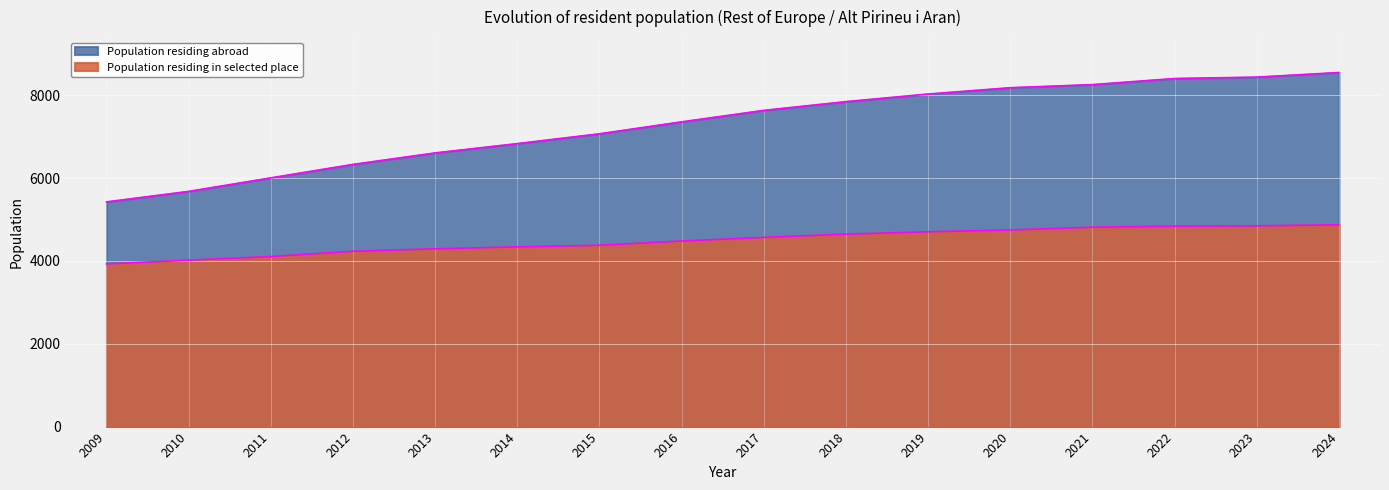

What is the value of the Population residing in selected place point at the 4th from the left?

4233